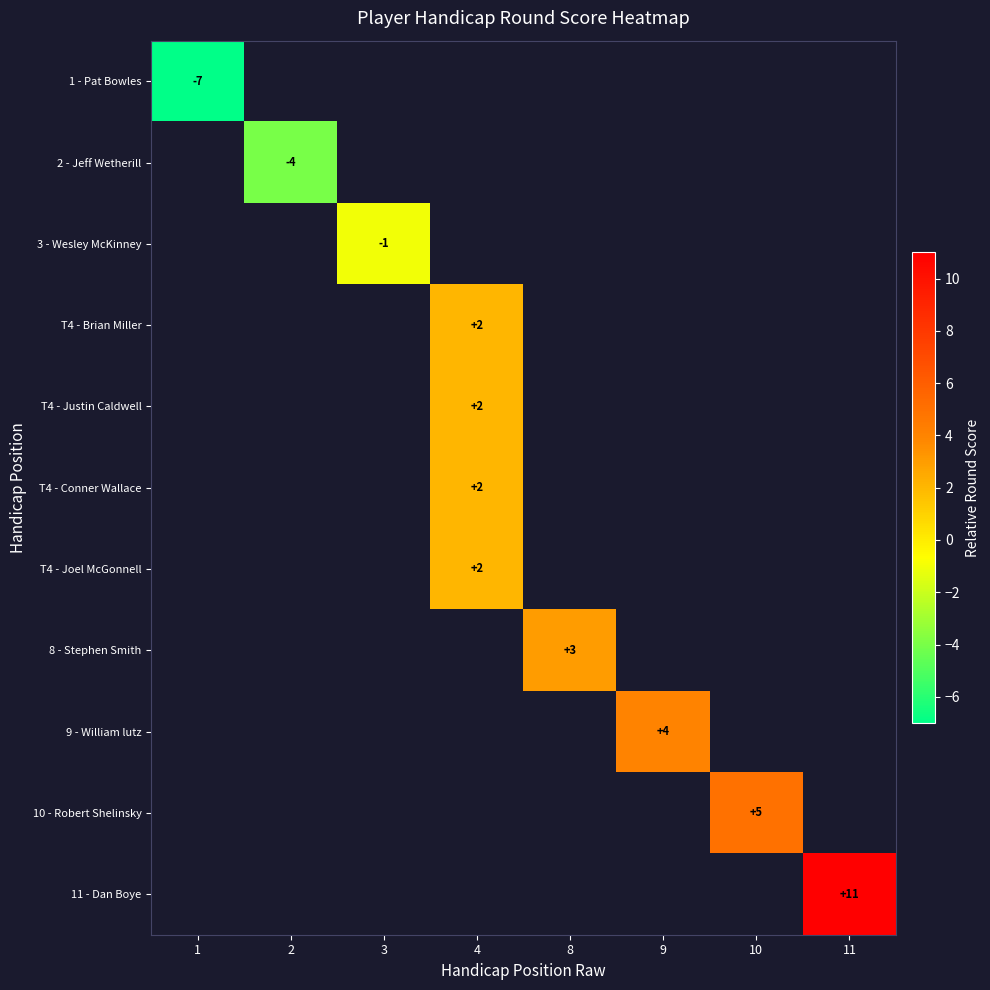

True or false: 9 - William lutz has a value of 6 at 9.

False